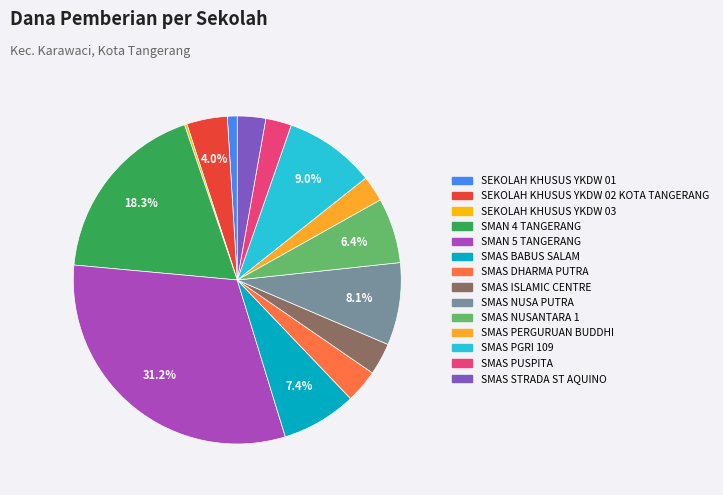

To the nearest percent, what is the average slice percentage?

7%